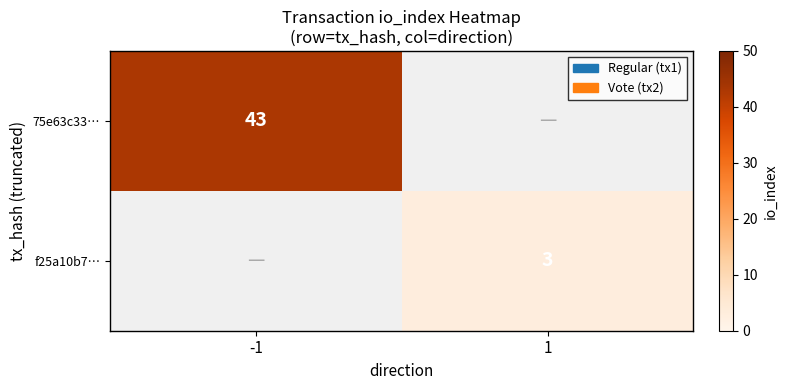

What is the greatest value displayed?

43.0